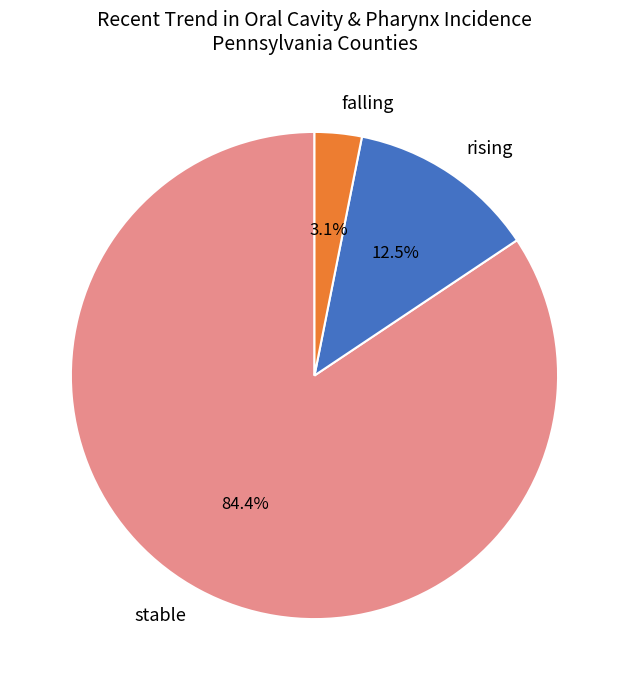

Which slice is the largest?

stable